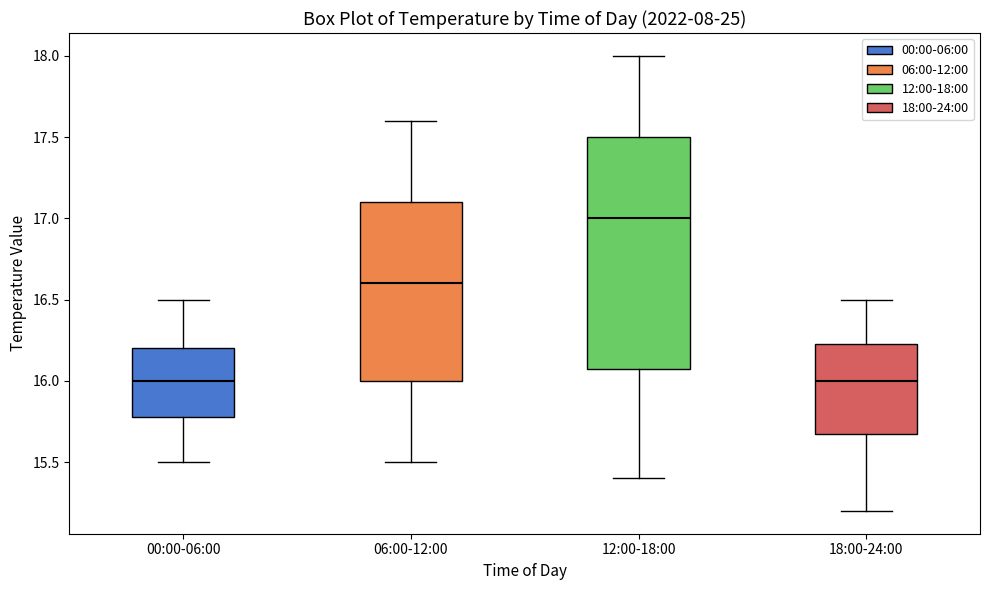

Which box is the tallest, from its lower edge to its upper edge?

12:00-18:00